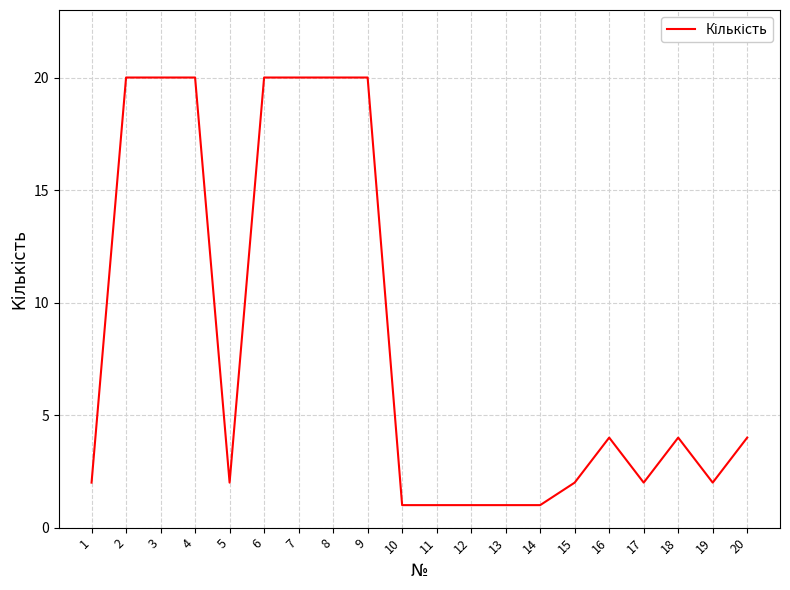

Between 1 and 6, which is larger?

6